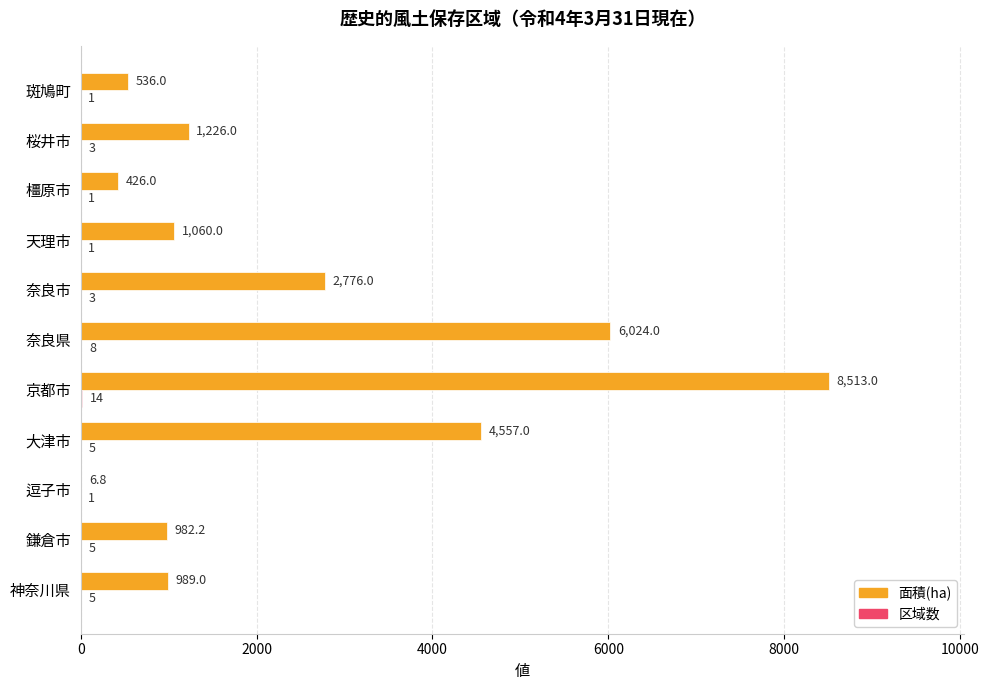

What is the greatest value displayed?

8513.0